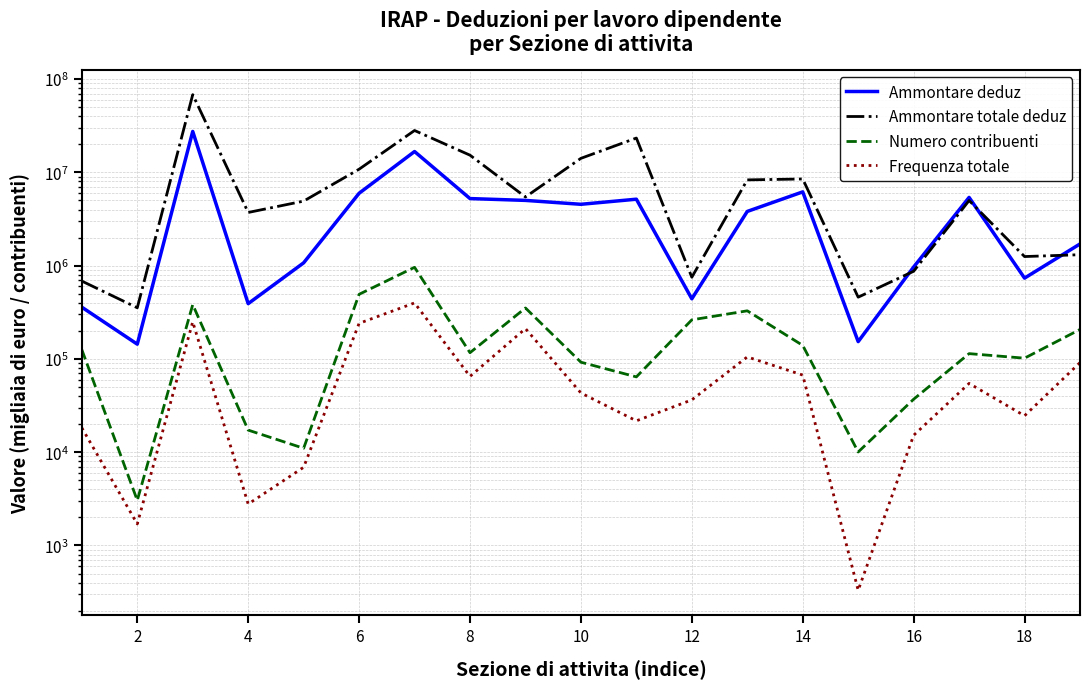

What are all the series names shown in the legend?

Ammontare deduz, Ammontare totale deduz, Numero contribuenti, Frequenza totale